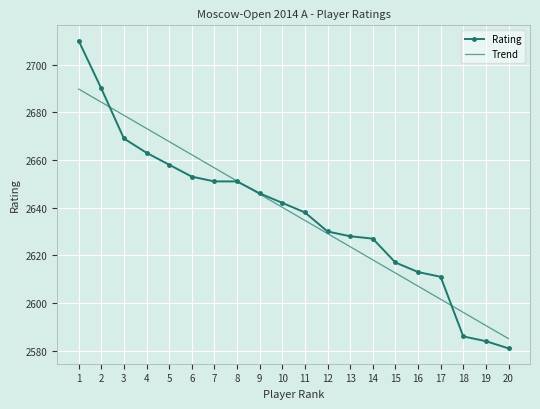

What are all the series names shown in the legend?

Rating, Trend